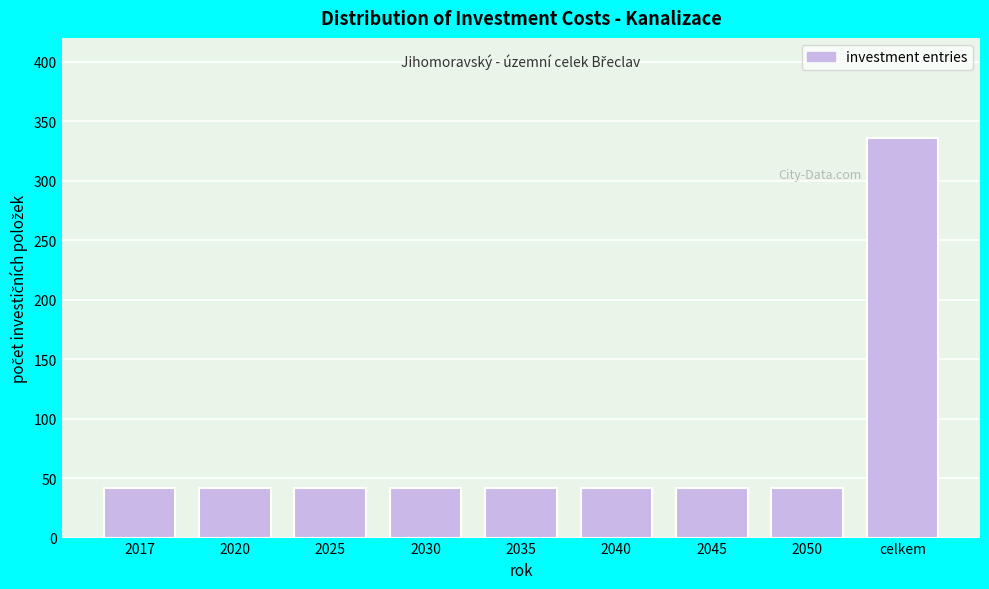

Reading left to right, extract all data points from this chart.

42	42	42	42	42	42	42	42	336